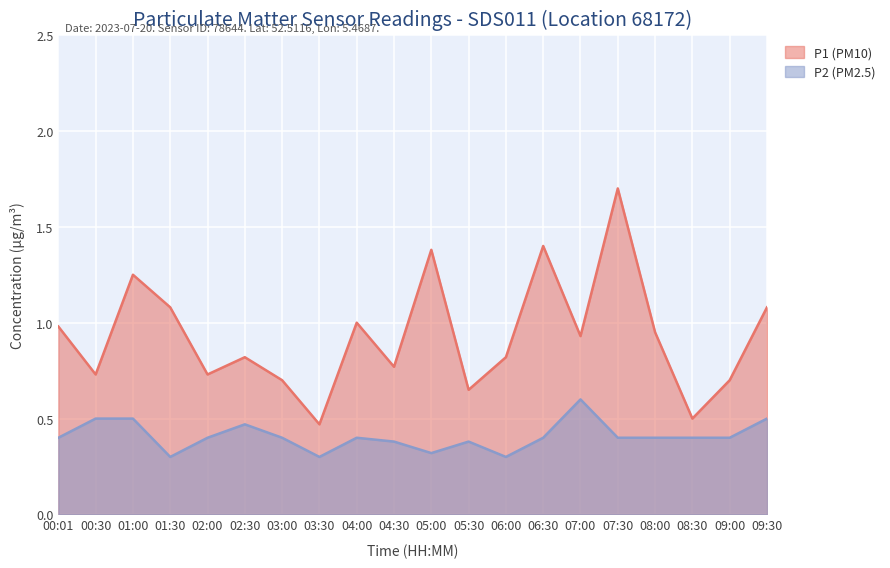

How many lines are shown in the chart?

2